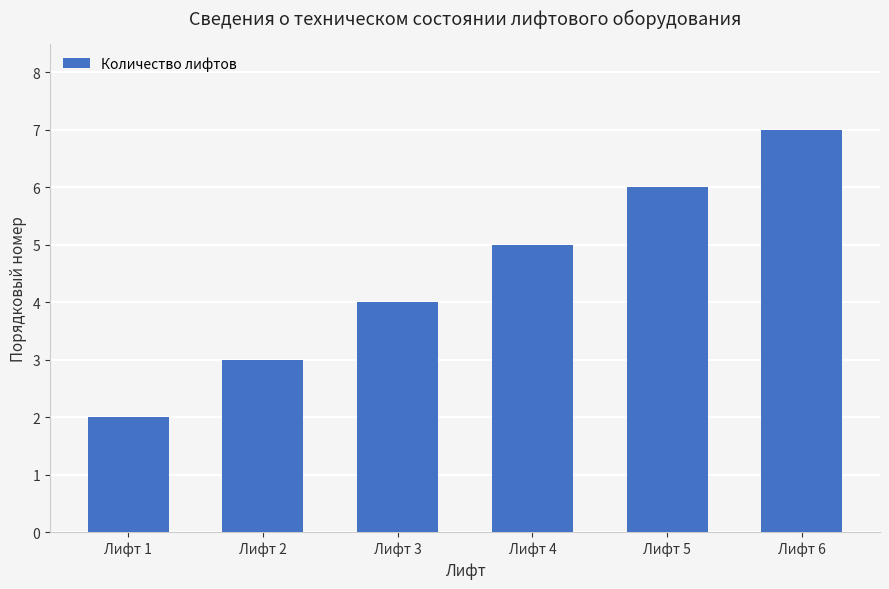

The value at Лифт 5 is 10. True or false?

False